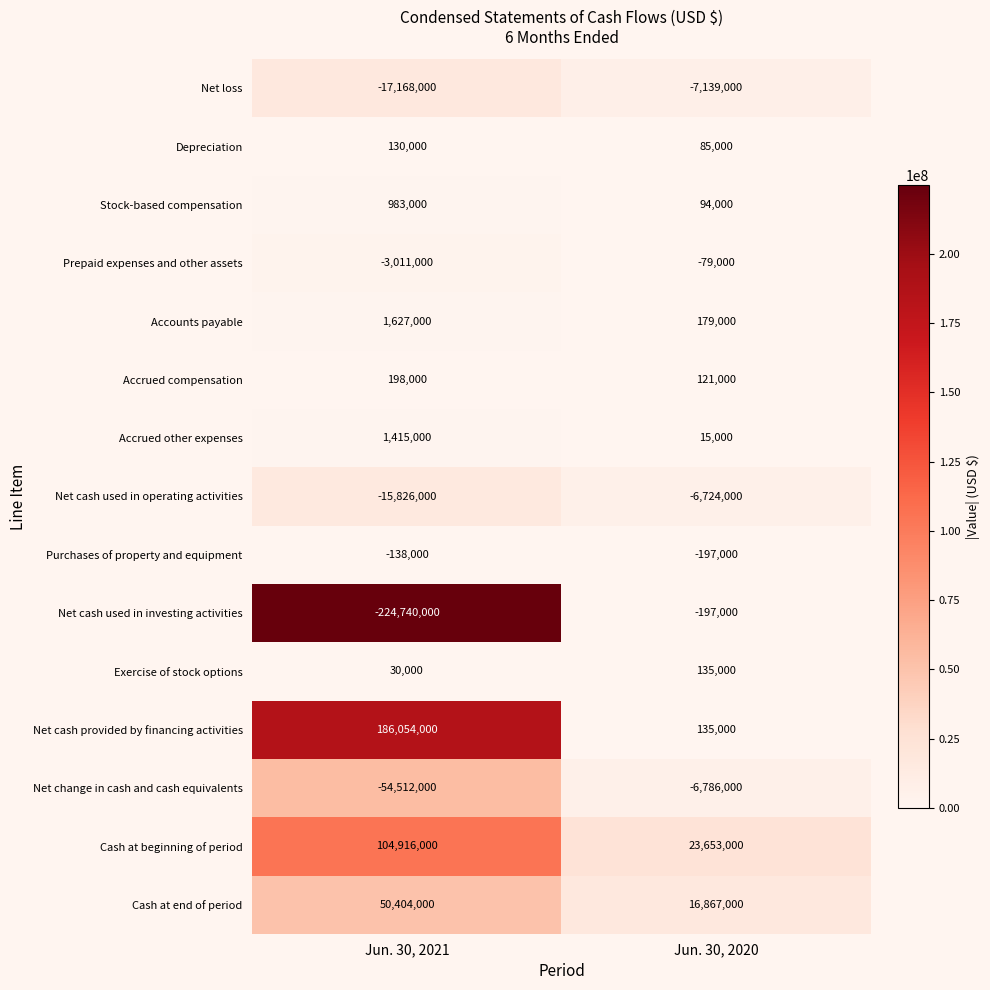

Reading left to right, list all the values displayed in this chart.

Net loss: -17168000	-7139000
Depreciation: 130000	85000
Stock-based compensation: 983000	94000
Prepaid expenses and other assets: -3011000	-79000
Accounts payable: 1627000	179000
Accrued compensation: 198000	121000
Accrued other expenses: 1415000	15000
Net cash used in operating activities: -15826000	-6724000
Purchases of property and equipment: -138000	-197000
Net cash used in investing activities: -224740000	-197000
Exercise of stock options: 30000	135000
Net cash provided by financing activities: 186054000	135000
Net change in cash and cash equivalents: -54512000	-6786000
Cash at beginning of period: 104916000	23653000
Cash at end of period: 50404000	16867000